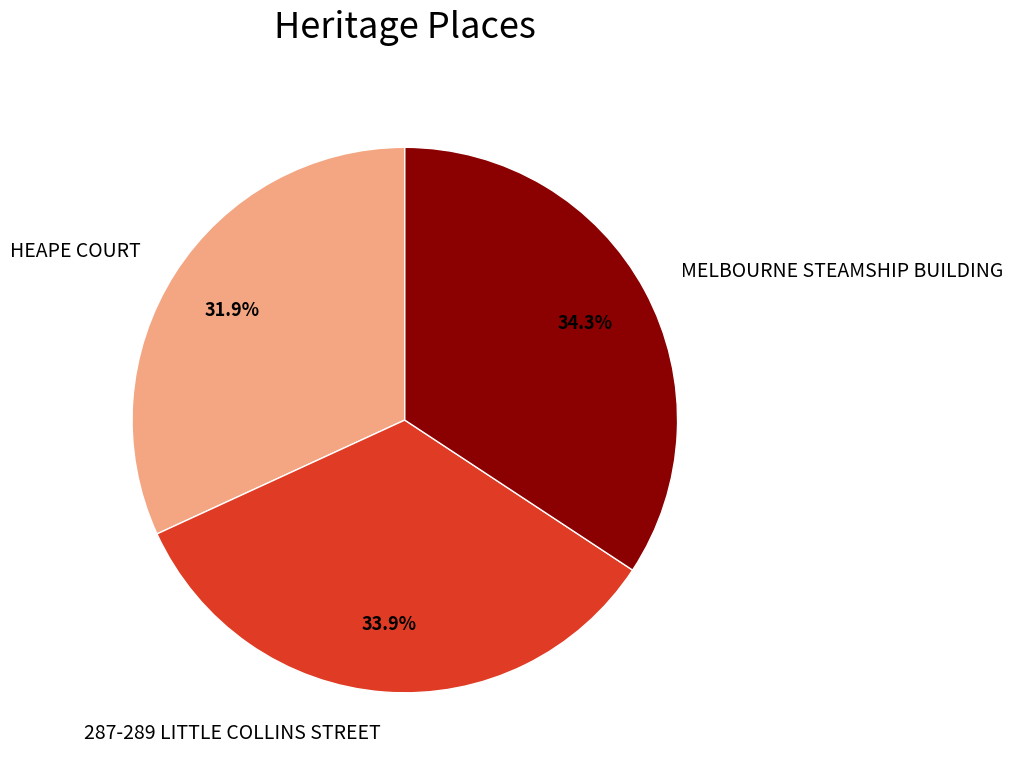

Which has a higher value, 287-289 LITTLE COLLINS STREET or HEAPE COURT?

287-289 LITTLE COLLINS STREET